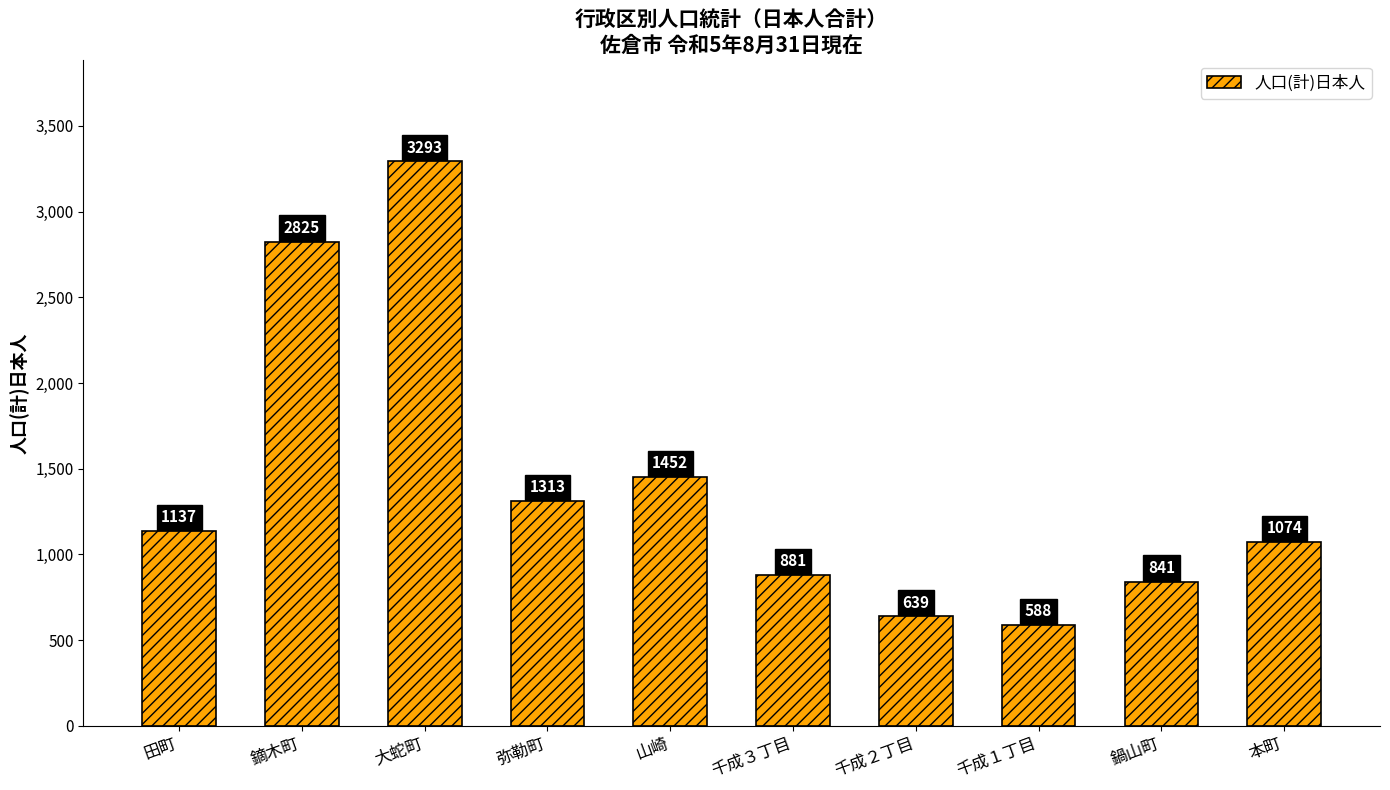

Reading right to left, transcribe all the data shown in this chart.

本町=1074	鍋山町=841	千成１丁目=588	千成２丁目=639	千成３丁目=881	山崎=1452	弥勒町=1313	大蛇町=3293	鏑木町=2825	田町=1137